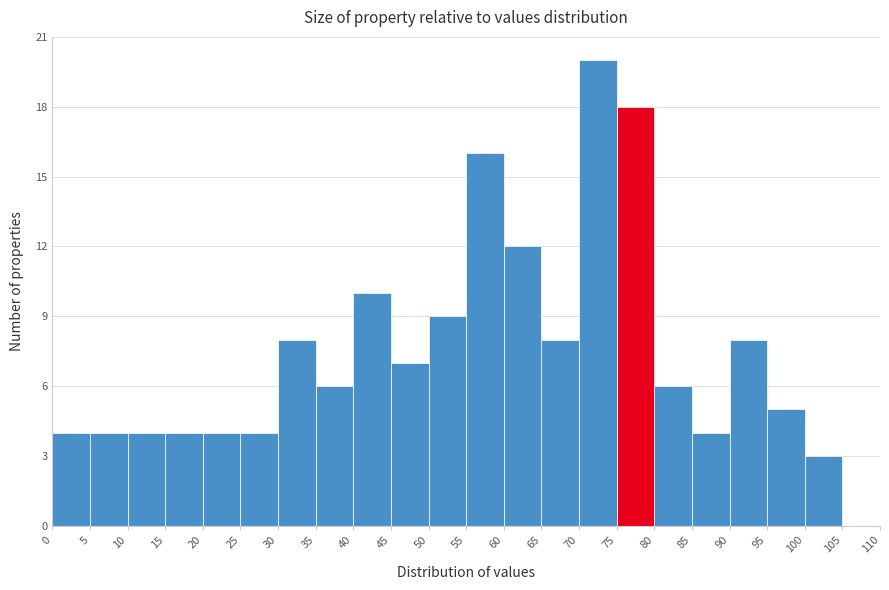

Which range on the x-axis has the tallest bar?

70 to 75